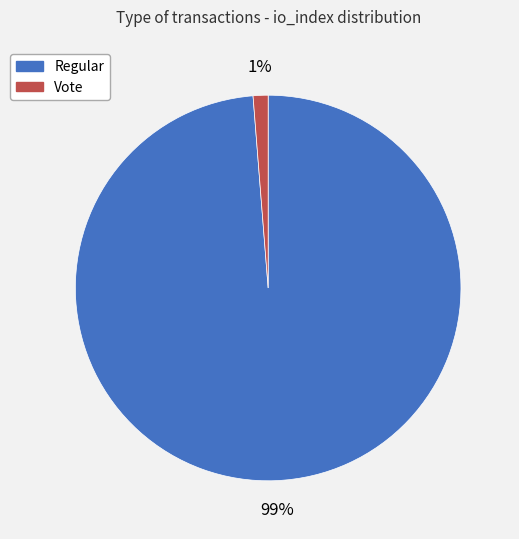

The Regular slice represents 84% of the pie. True or false?

False